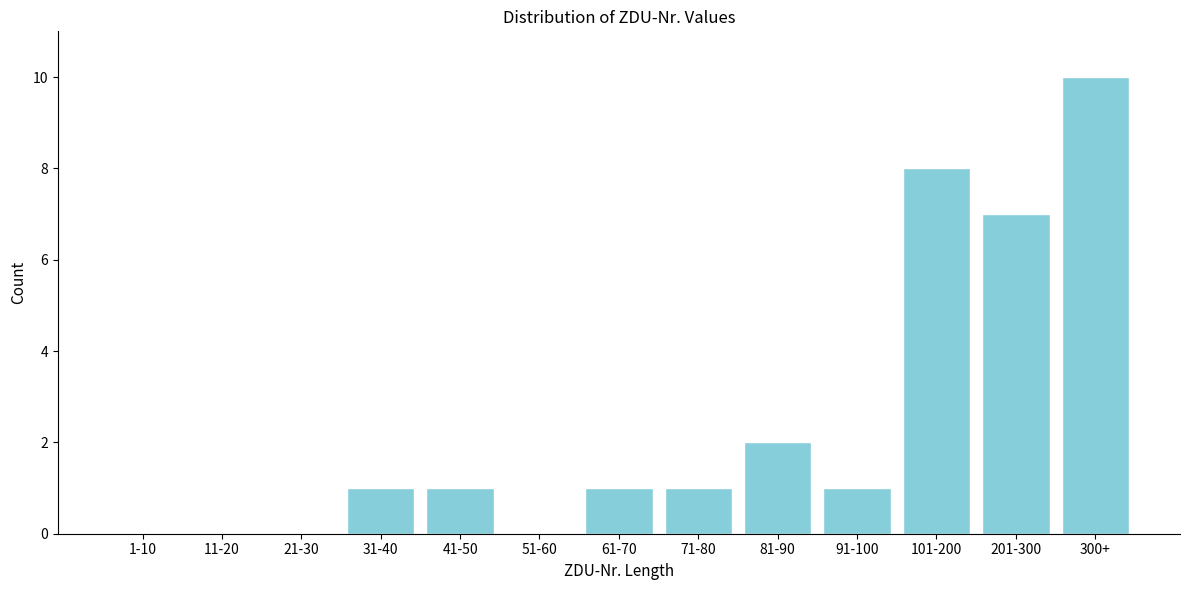

Reading left to right, transcribe all the data shown in this chart.

1-10=0	11-20=0	21-30=0	31-40=1	41-50=1	51-60=0	61-70=1	71-80=1	81-90=2	91-100=1	101-200=8	201-300=7	300+=10